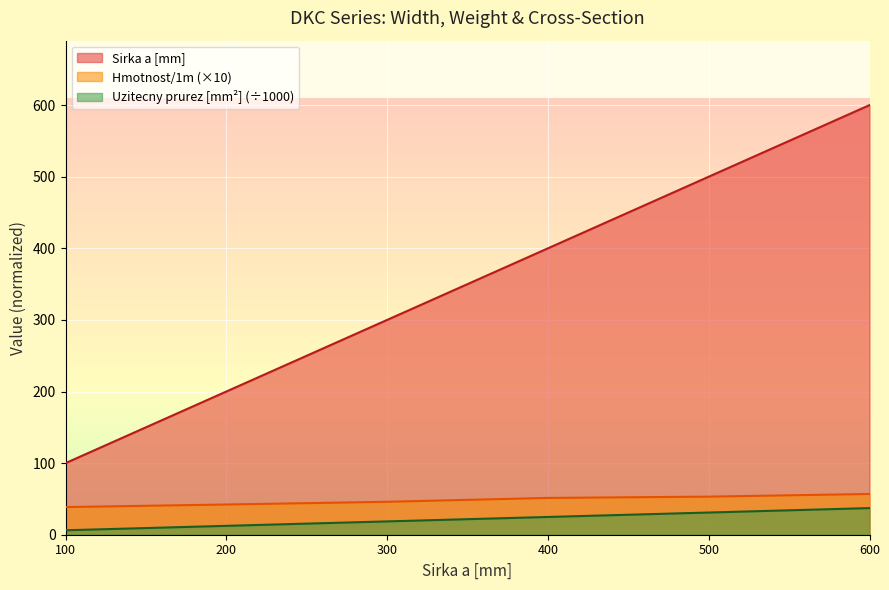

Rank the series by their maximum value, from lowest to highest.

Uzitecny prurez [mm²] (÷1000), Hmotnost/1m (×10), Sirka a [mm]